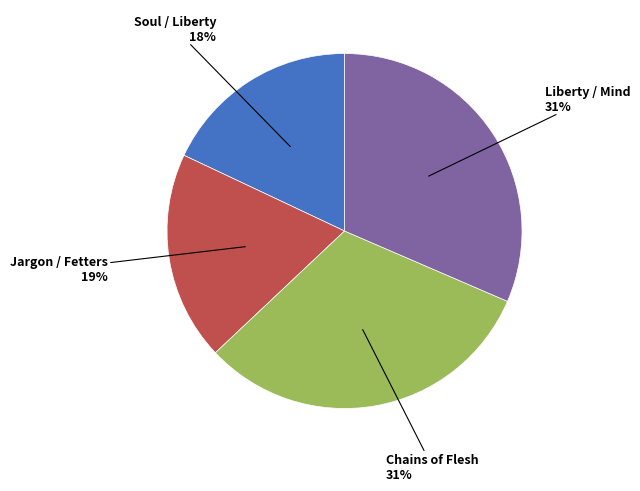

To the nearest percent, what is the difference between the largest and smallest slice percentages?

13%